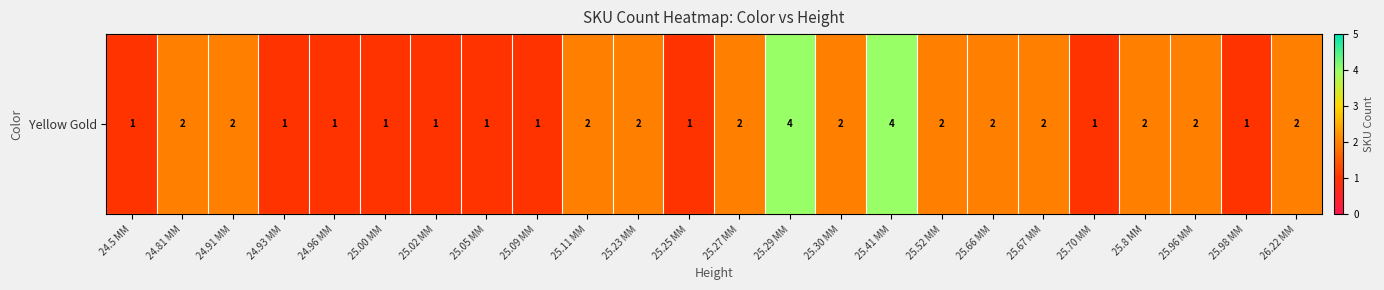

How many data points does each series have?

24